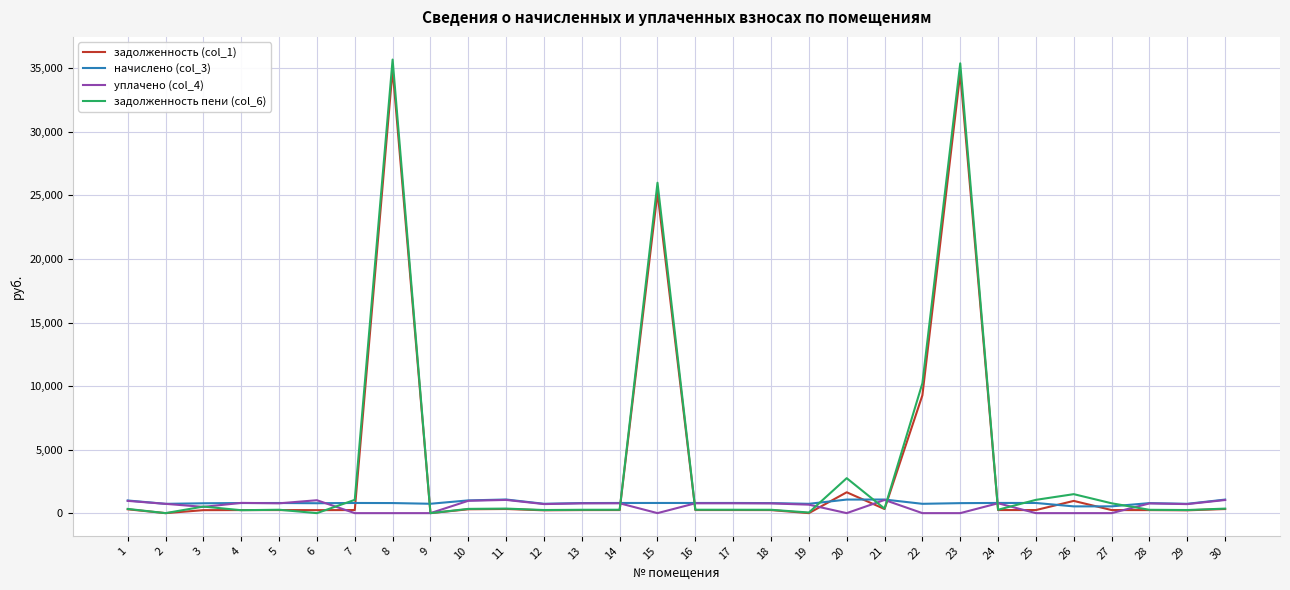

What is the greatest value displayed?

35691.7